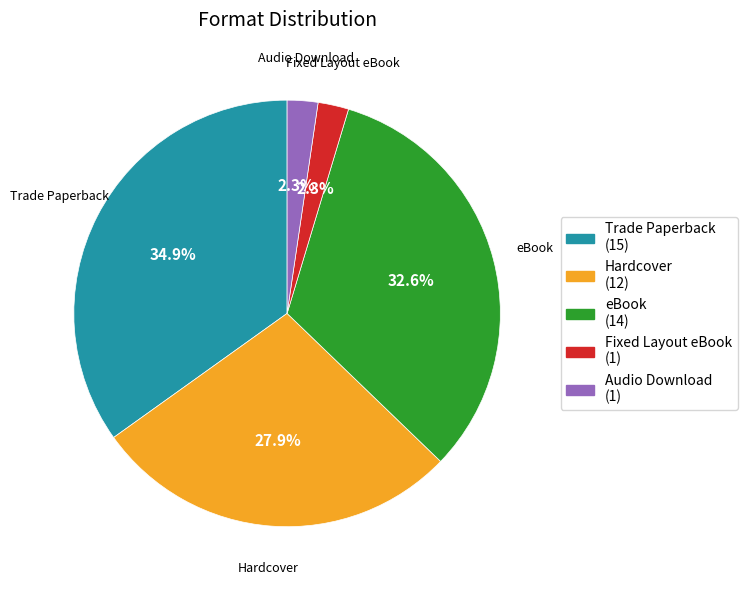

Is Audio Download (1) the majority of the pie?

No